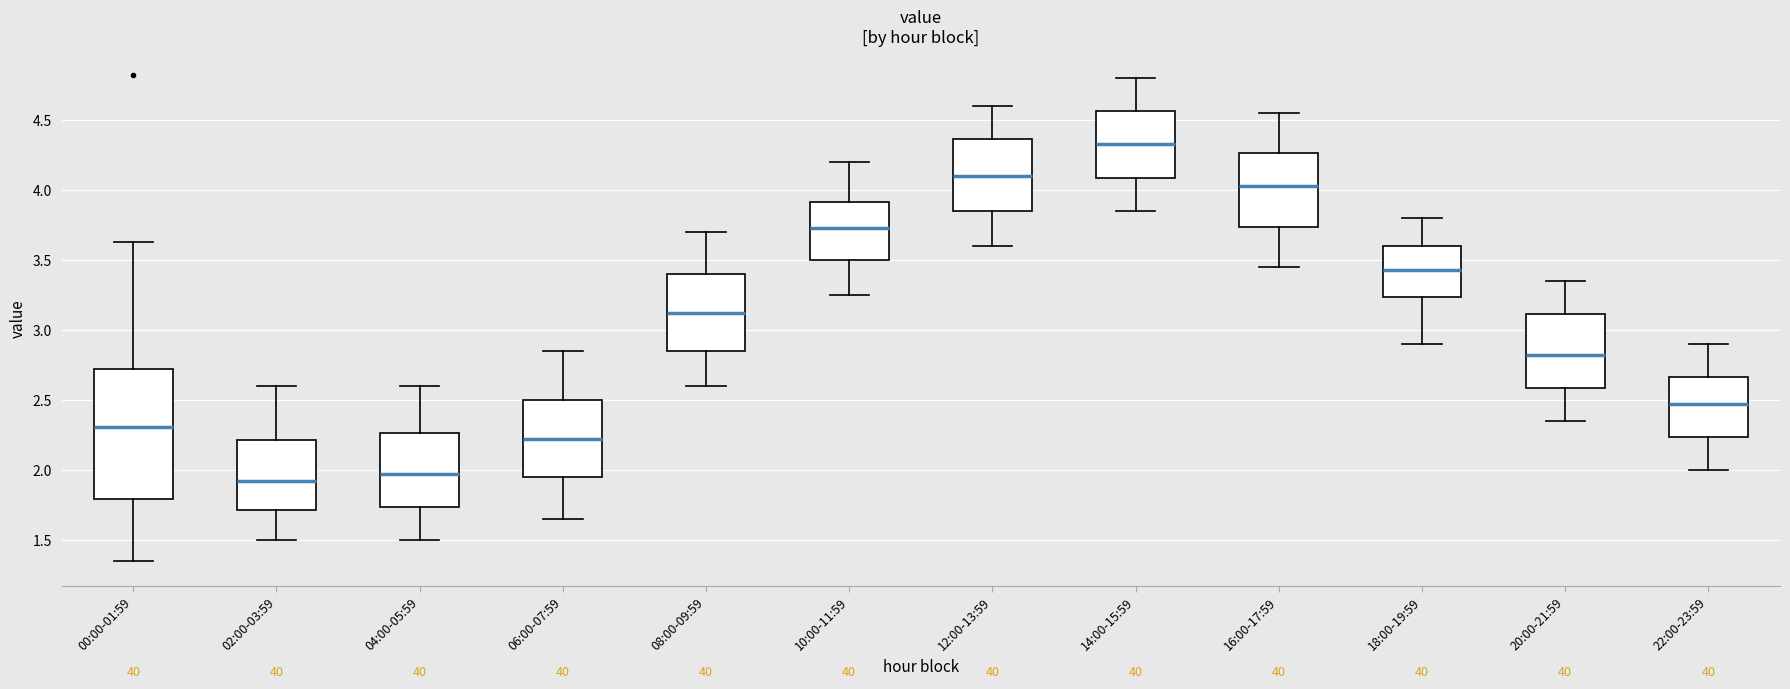

Where is the lower edge of the box for 12:00-13:59 on the y-axis? The values are not printed on the chart, so give them approximately, as read against the axis.

3.85